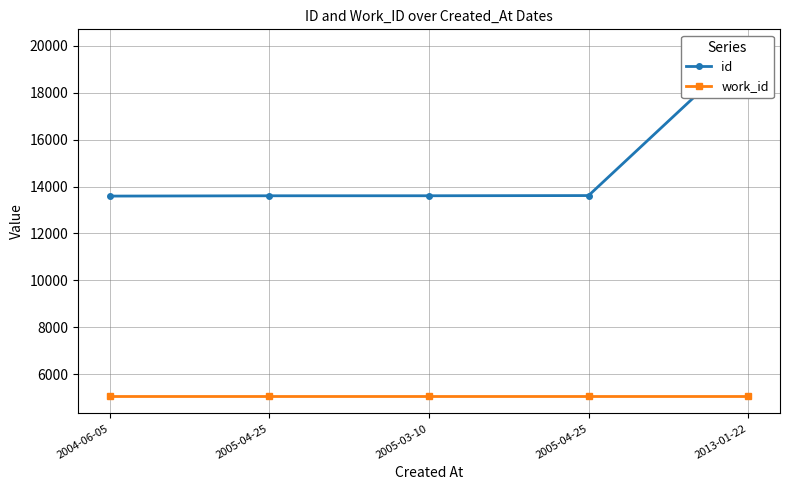

Rank the categories by work_id value from highest to lowest.

2004-06-05, 2005-04-25, 2005-03-10, 2005-04-25, 2013-01-22